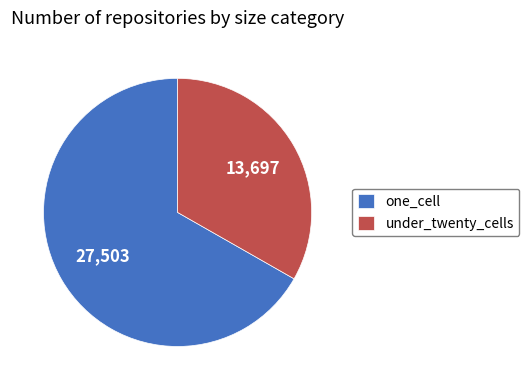

Is it true that under_twenty_cells is 25% of the pie?

False